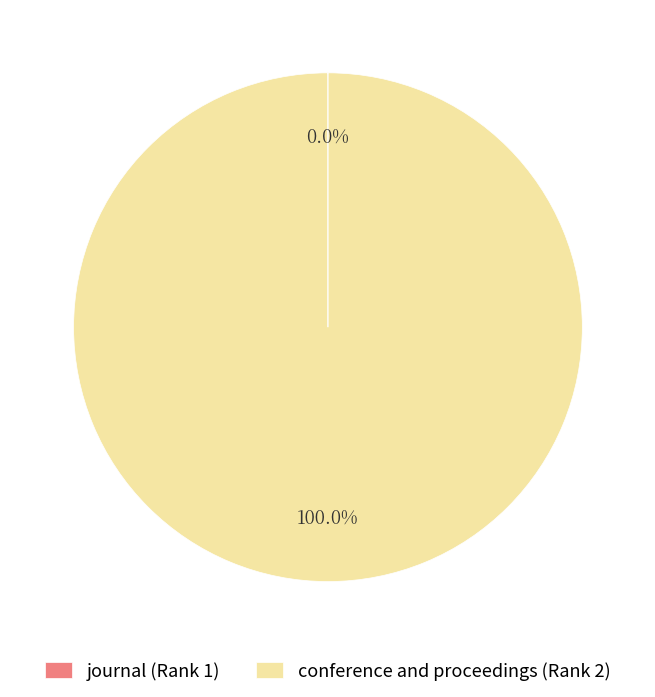

What is the largest slice in the pie chart?

conference and proceedings (Rank 2)